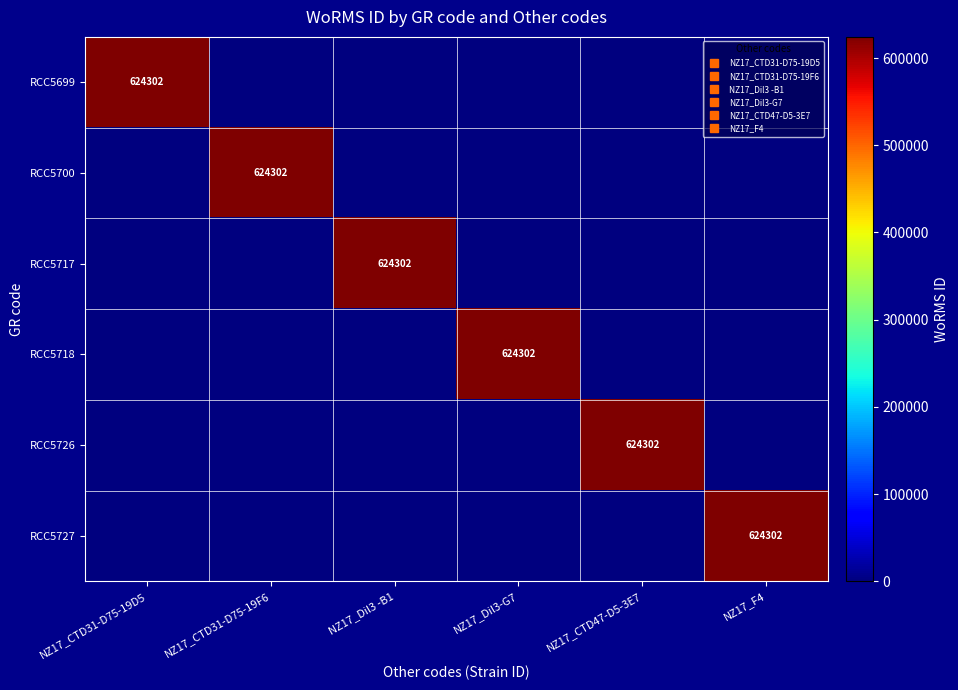

Which series changed the most between NZ17_Dil3-G7 and NZ17_F4?

RCC5718